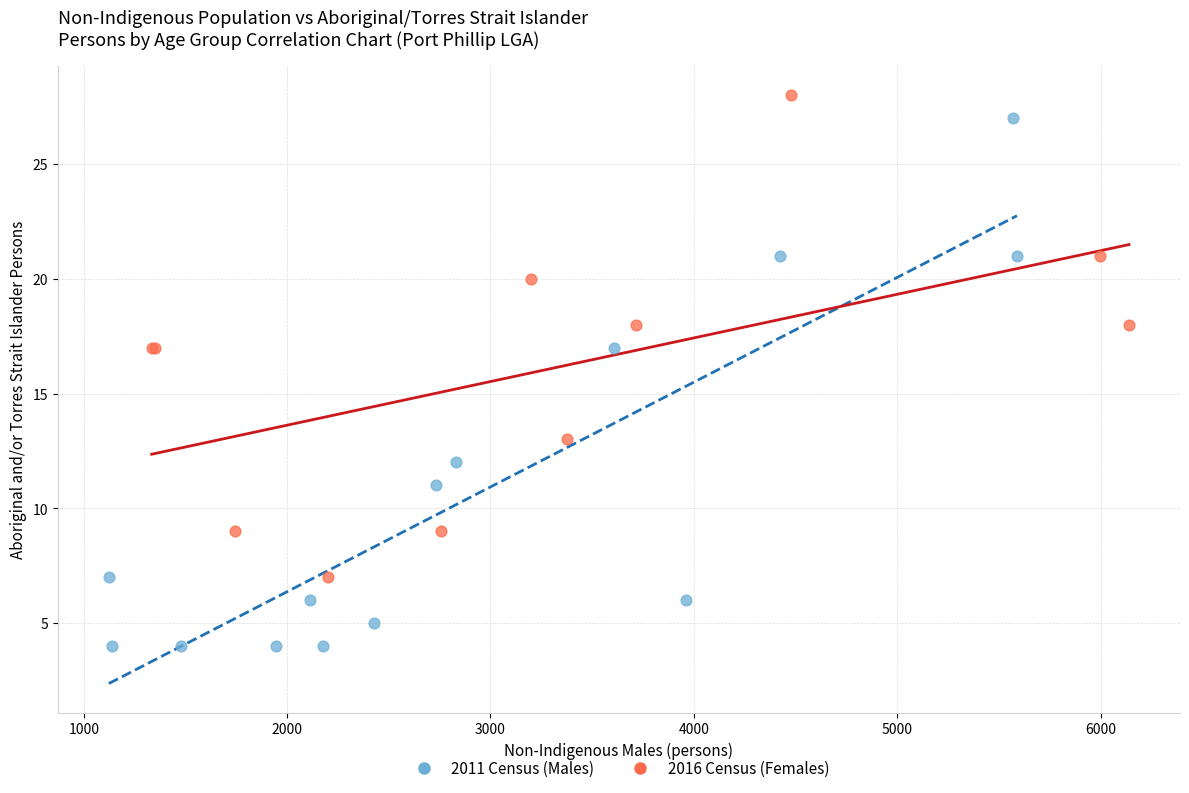

Which series has the largest Y range (max minus min)?

2011 Census (Males)